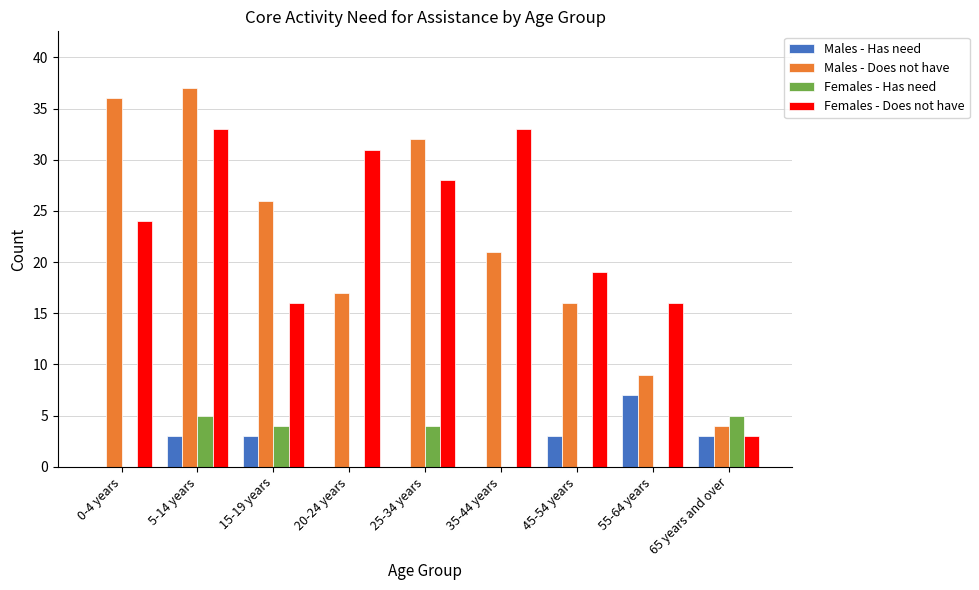

At which label is Males - Does not have closest to 20?

35-44 years